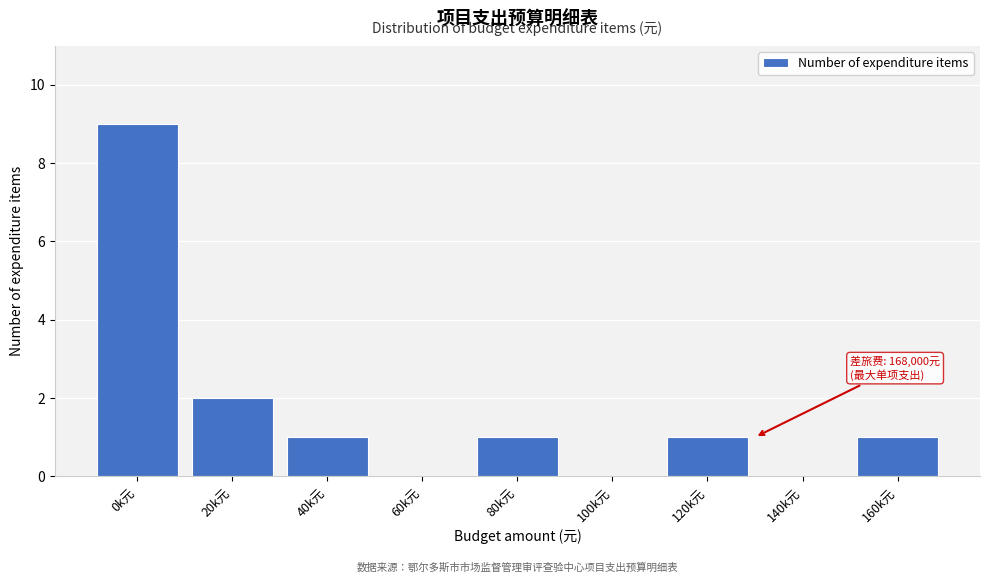

Reading left to right, transcribe all the data shown in this chart.

0k元=9	20k元=2	40k元=1	60k元=0	80k元=1	100k元=0	120k元=1	140k元=0	160k元=1